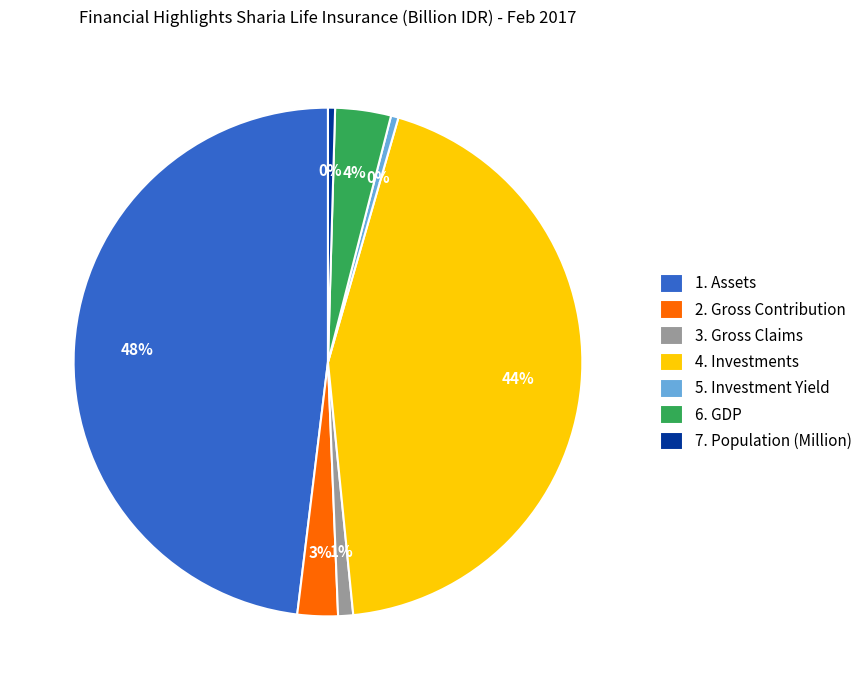

Between 3. Gross Claims and 7. Population (Million), which is larger?

3. Gross Claims